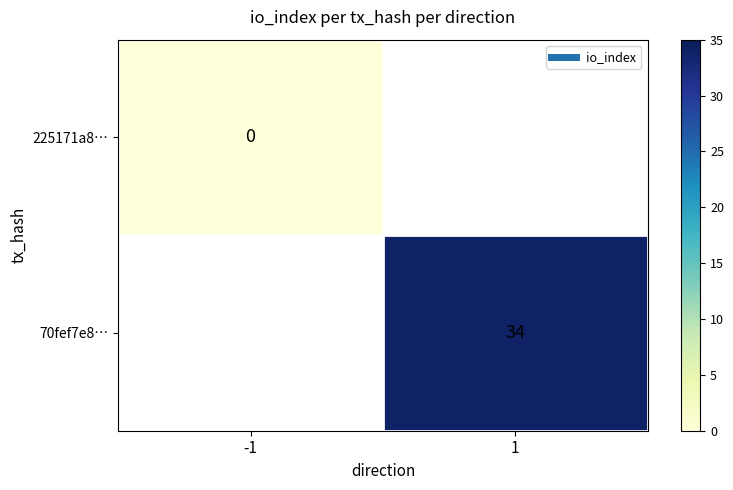

Rank the series at -1 from highest to lowest value.

225171a8…, 70fef7e8…